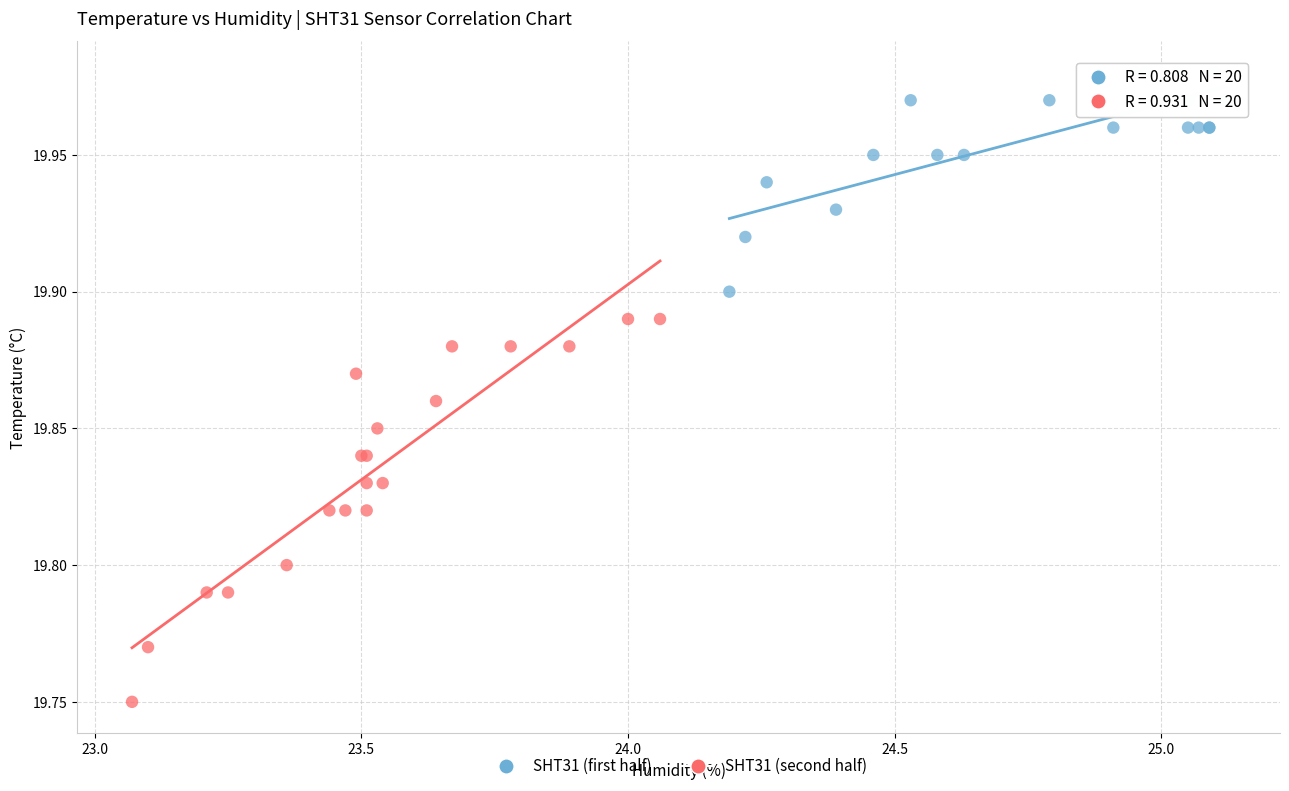

Which series contains the lowest Y value?

SHT31 (second half)